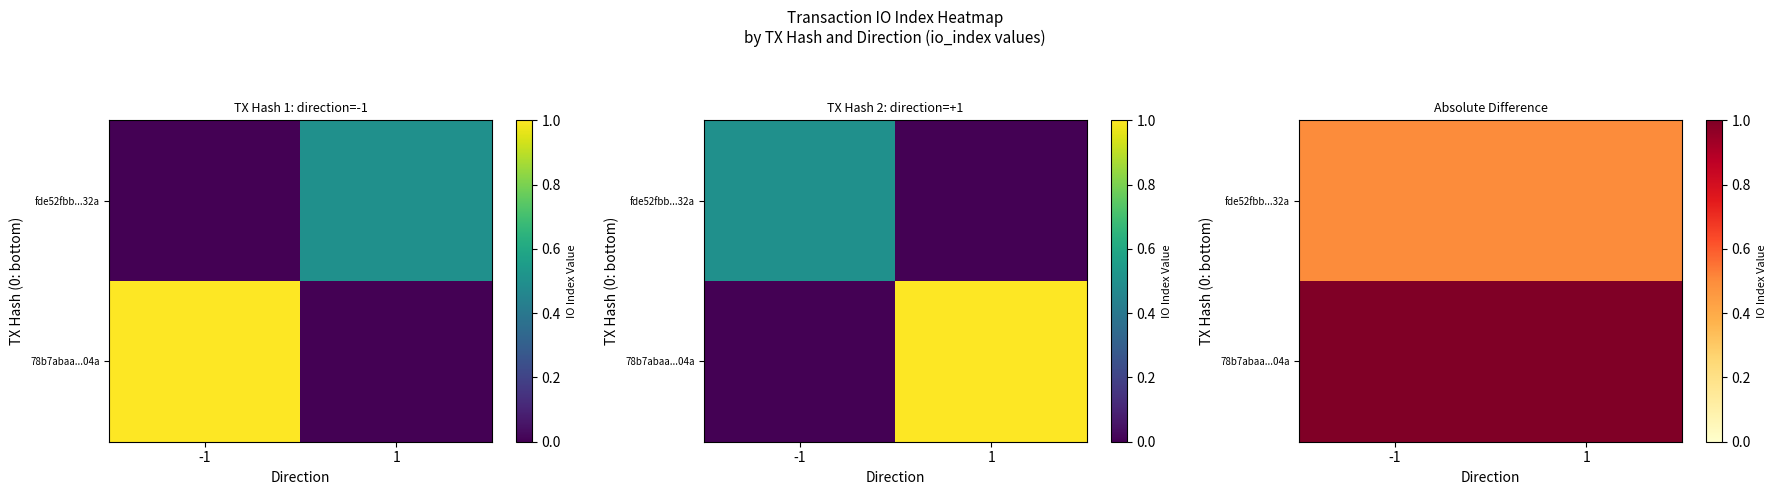

How many series are shown in this chart?

2